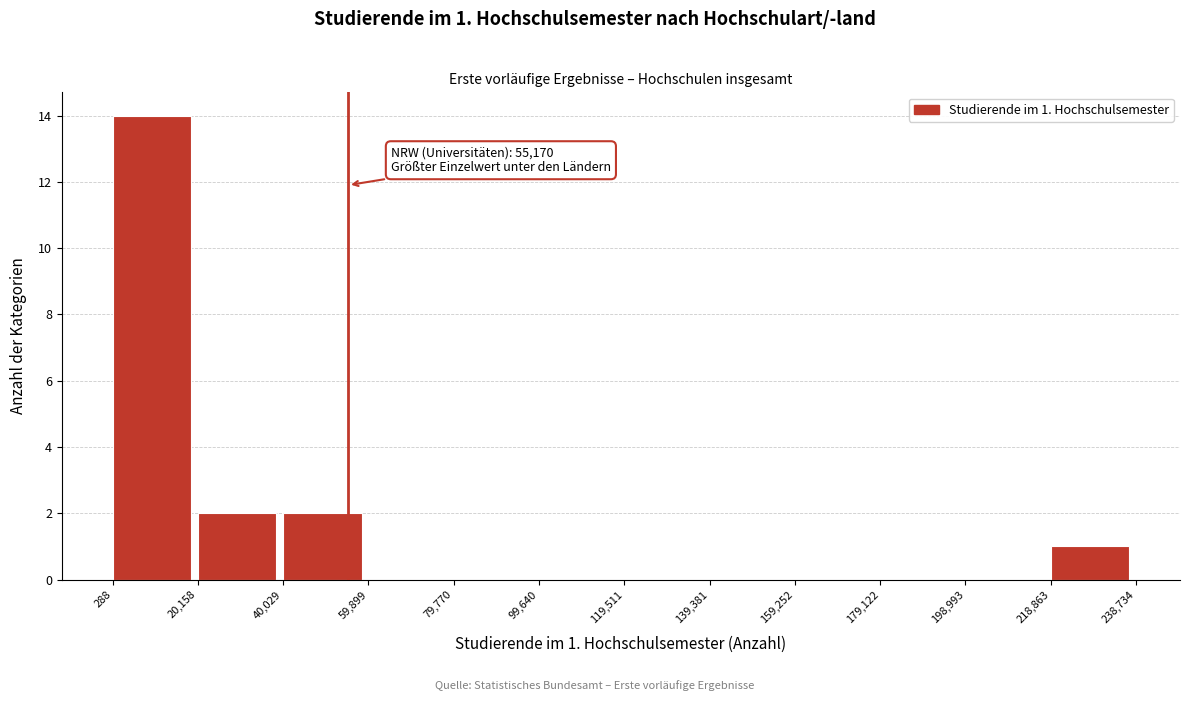

Which range on the x-axis has the tallest bar?

288 to 20,158